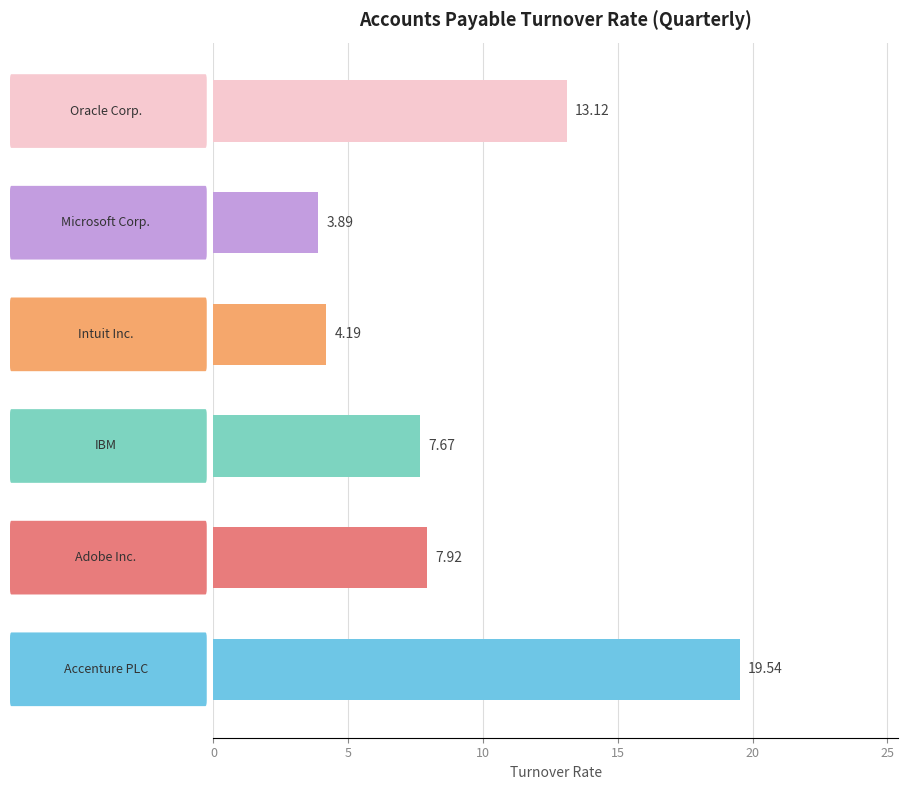

Are the bars horizontal?

Yes